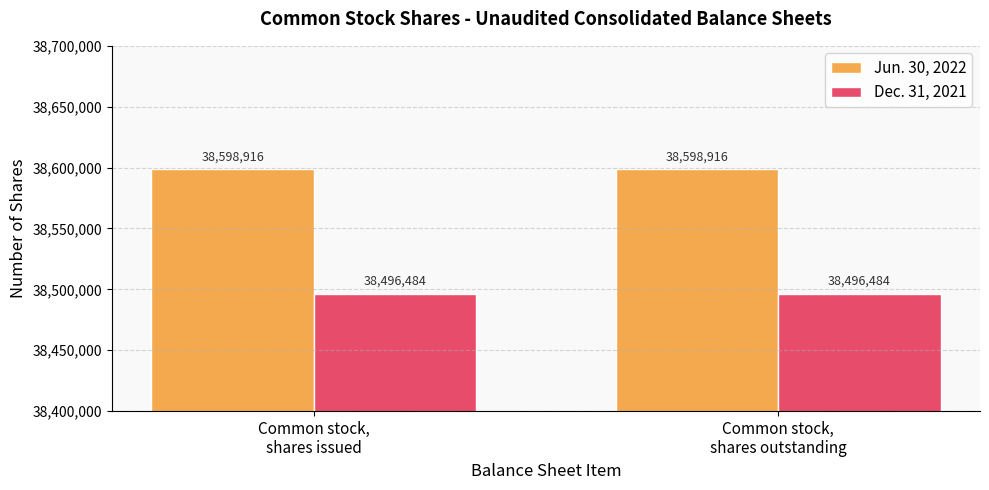

The Dec. 31, 2021 series shows 10498037 at Common stock,
shares issued. True or false?

False